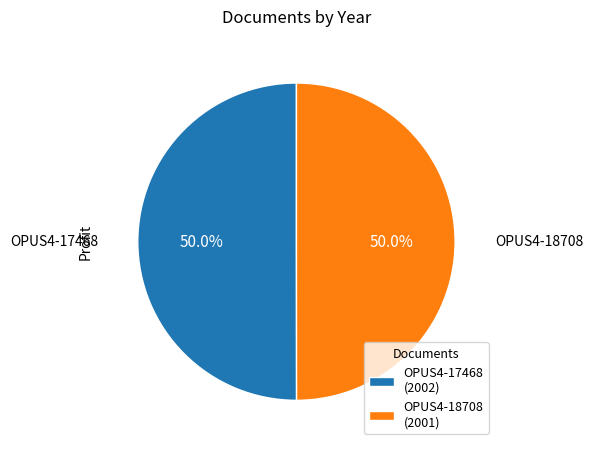

Approximately how many times larger is the value at OPUS4-17468 (2002) compared to OPUS4-18708 (2001)?

1.0